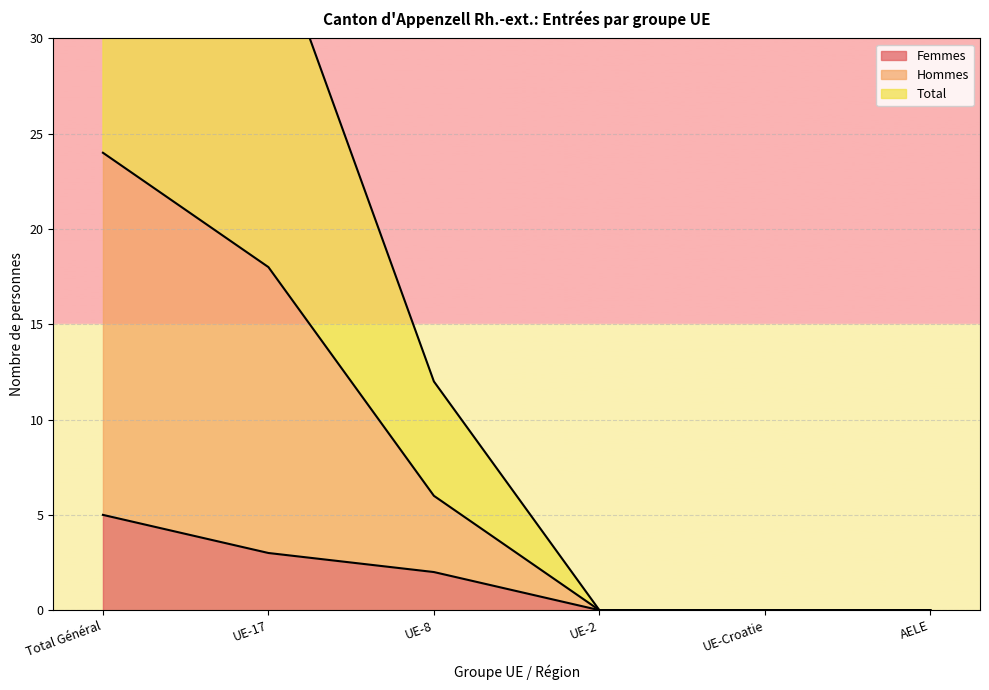

Count the Total values in the range 0 to 36.

5